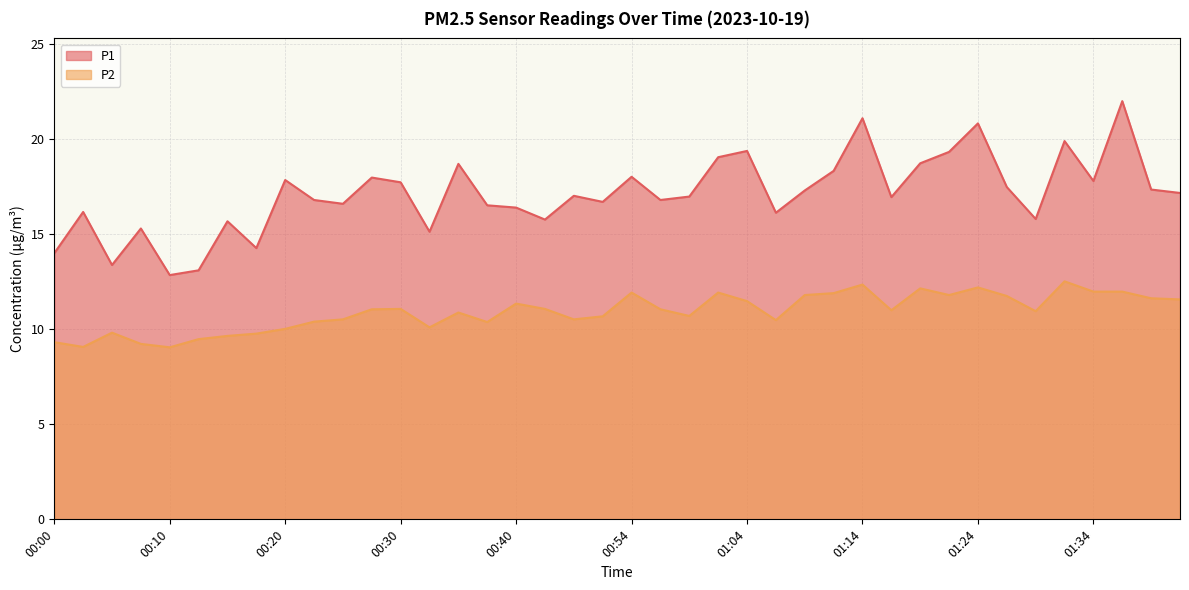

True or false: P2 and P1 intersect in this chart.

False